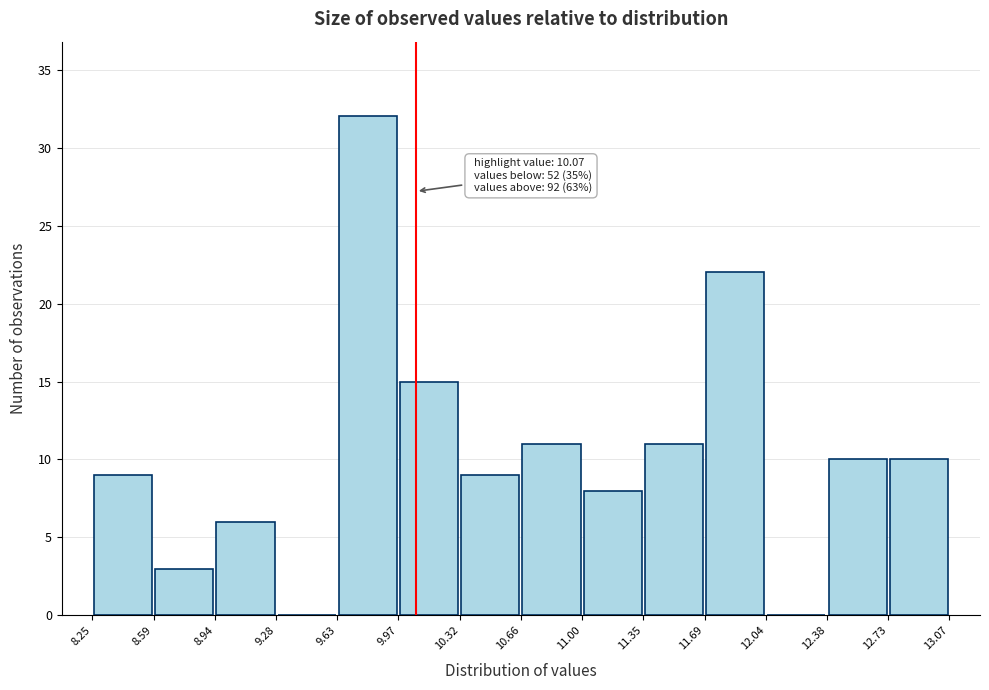

Which range on the x-axis has the tallest bar?

9.63 to 9.97